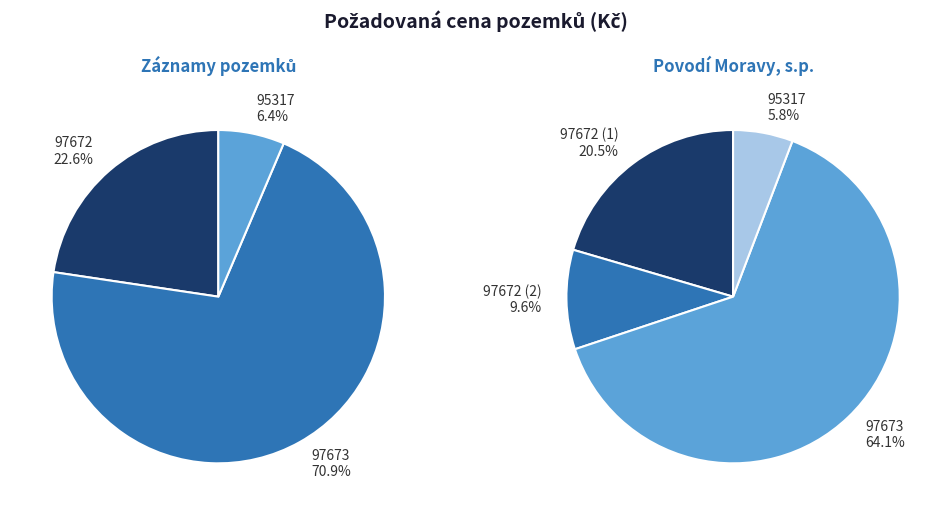

To the nearest percent, what portion does 97672 represent?

23%